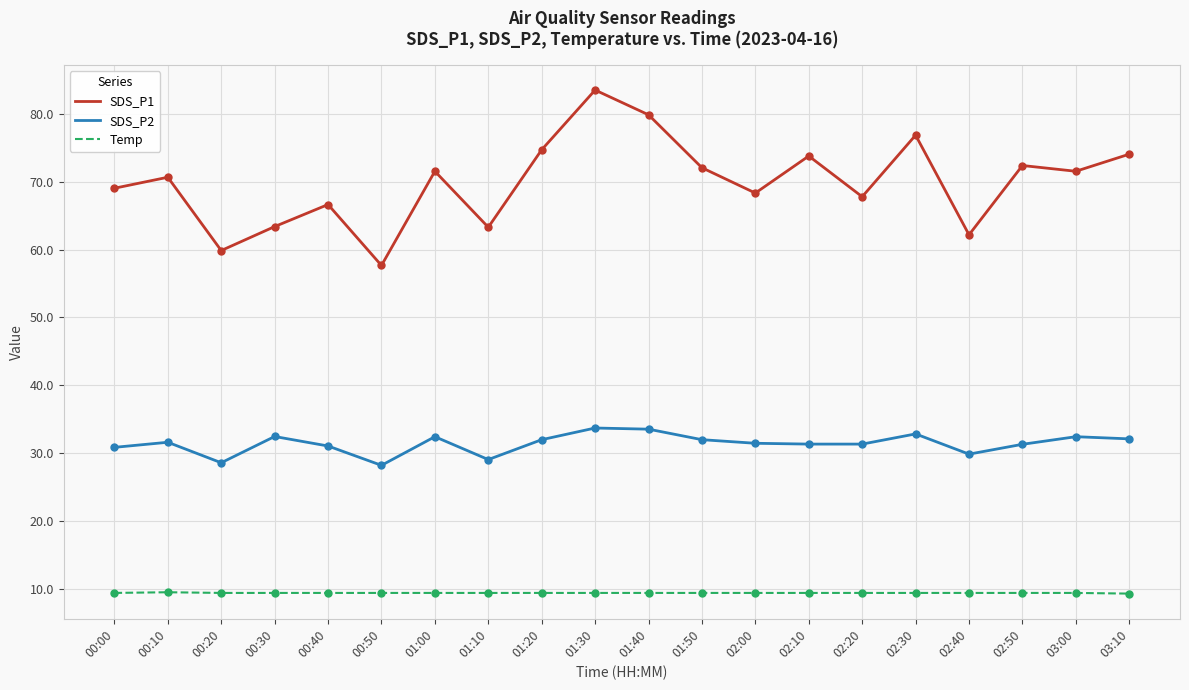

Which series has the widest spread of values?

SDS_P1